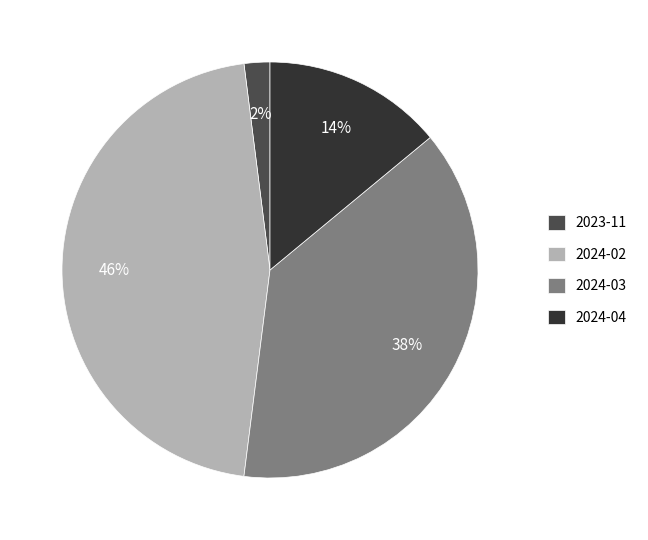

To the nearest percent, what is the difference between the largest and smallest slice percentages?

44%